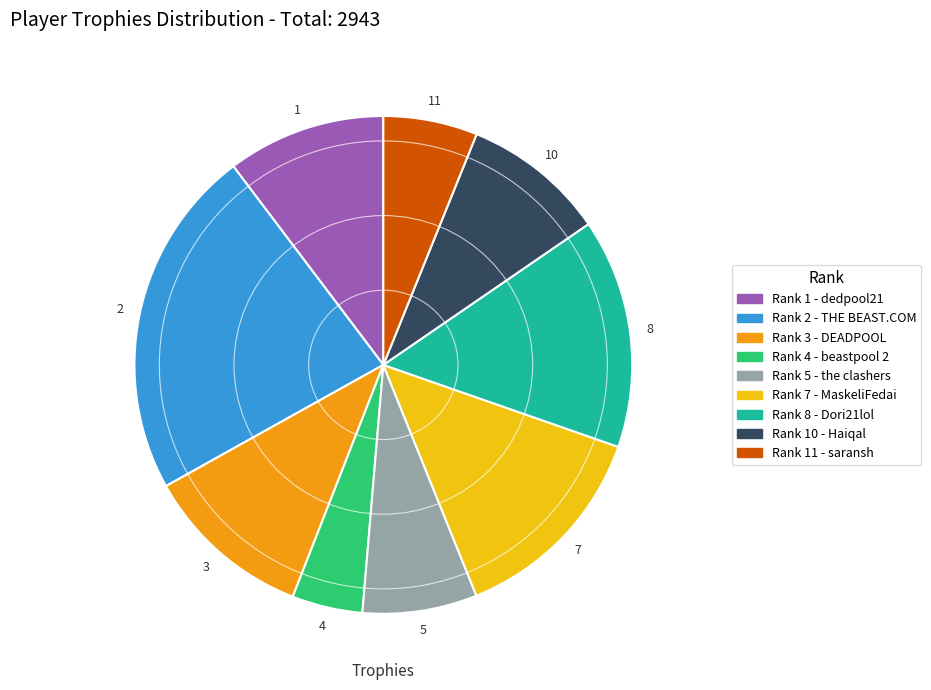

Is there any slice that represents more than half of the pie?

No